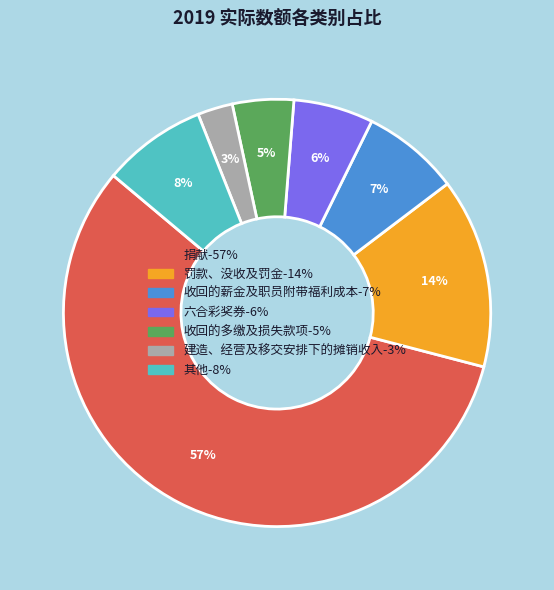

To the nearest percent, what is the average slice percentage?

14%